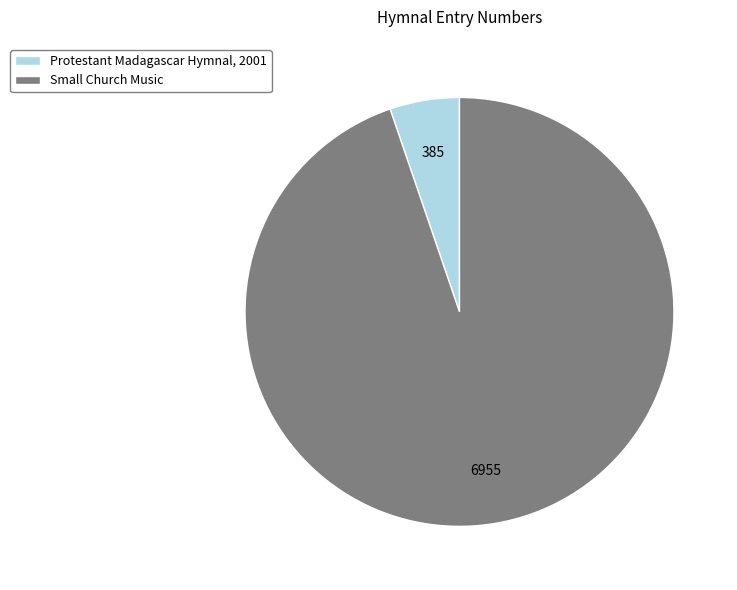

True or false: Protestant Madagascar Hymnal, 2001 accounts for 1% of the total.

False